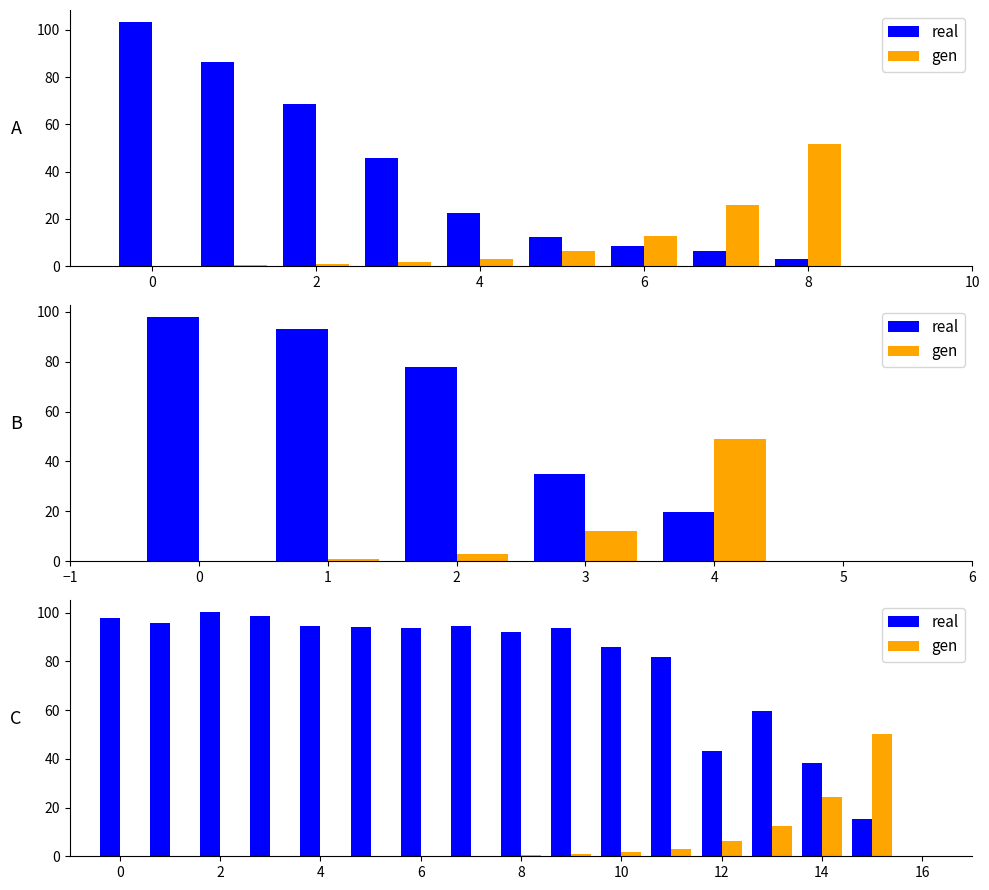

At how many categories does at least one series exceed 37?

16